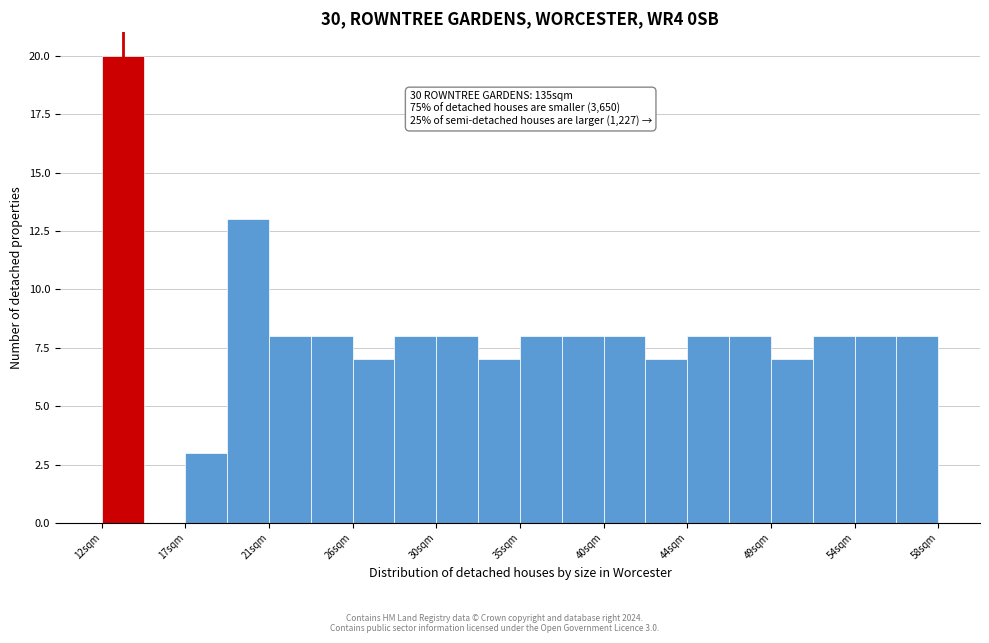

Over which range of the x-axis is the bar tallest?

12.0 to 14.0